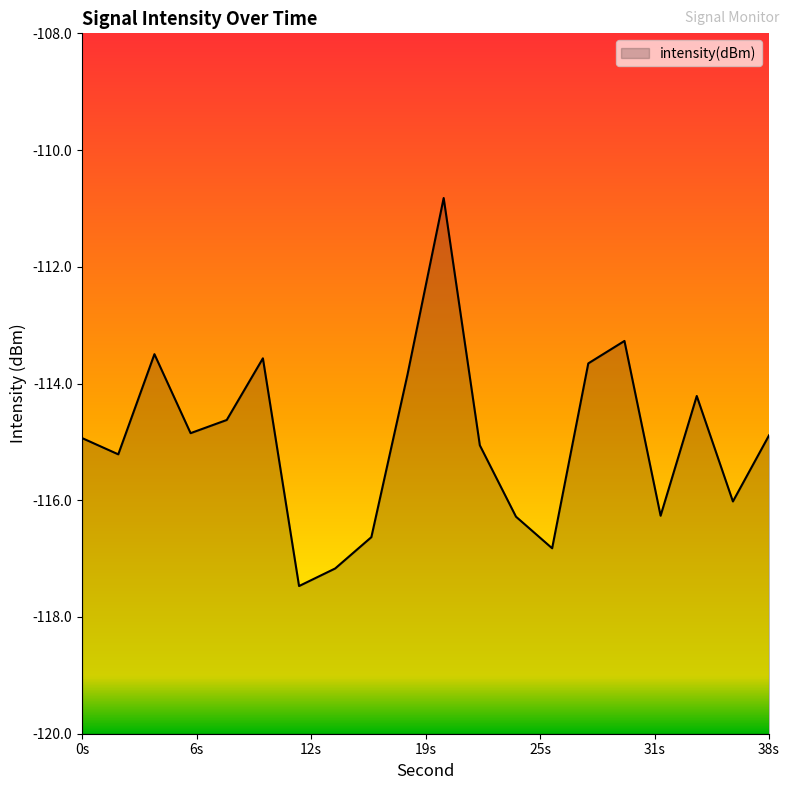

What is the approximate value at 38s?

-114.9